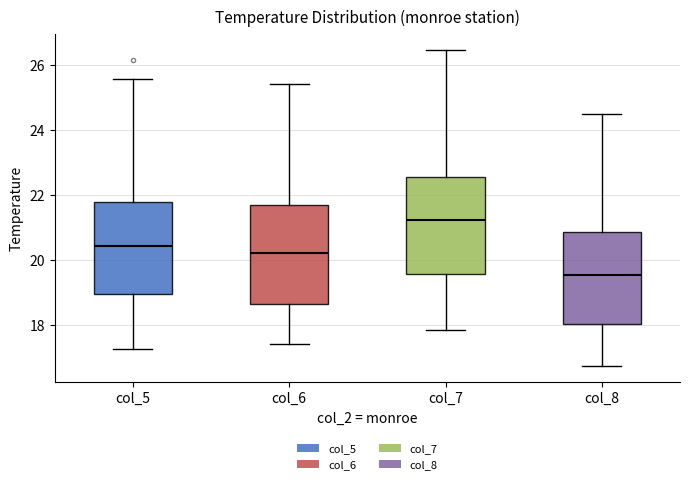

Reading left to right, read every box against the y-axis: the position of its median line, the range the box covers, and the ends of its whiskers. The values are not printed on the chart, so give them approximately, as read against the axis.

col_5: median 20.4, box 19.0 to 21.8, whiskers 17.2 to 25.6
col_6: median 20.2, box 18.6 to 21.8, whiskers 17.4 to 25.4
col_7: median 21.2, box 19.6 to 22.6, whiskers 17.8 to 26.4
col_8: median 19.6, box 18.0 to 20.8, whiskers 16.8 to 24.6